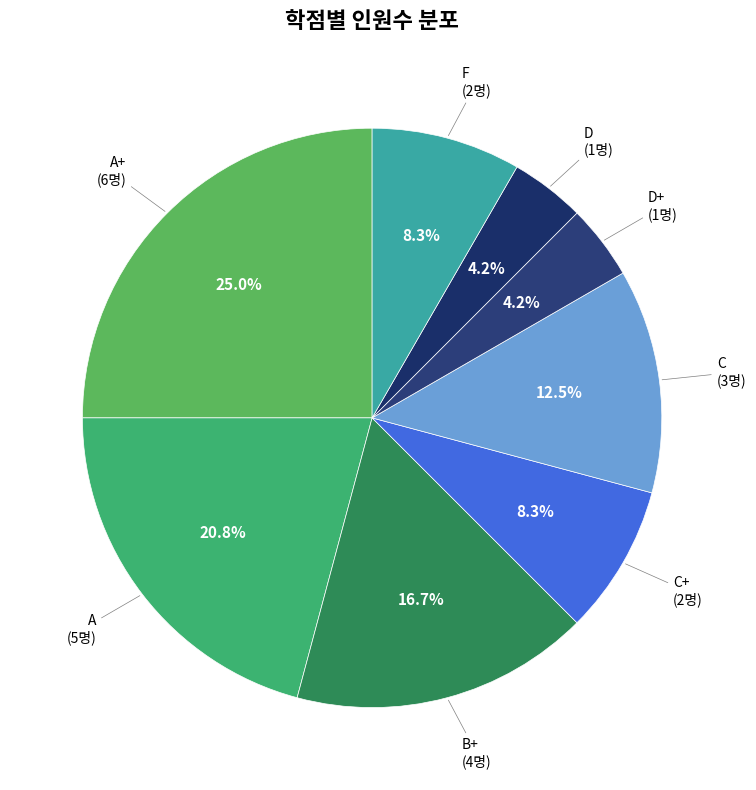

Which has a higher value, F (2명) or A+ (6명)?

A+ (6명)